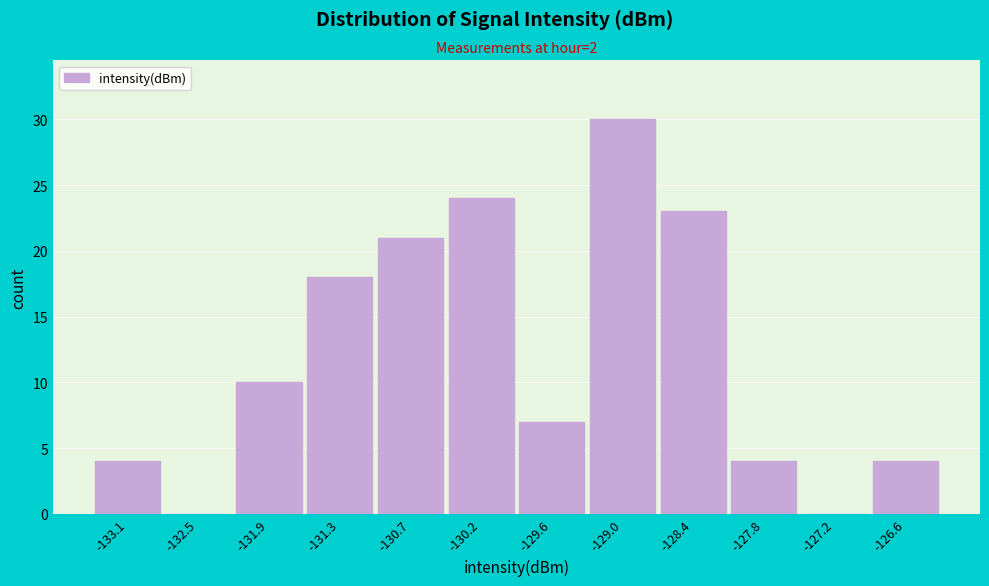

Reading right to left, what are all the values shown in this chart?

-126.6=4	-127.2=0	-127.8=4	-128.4=23	-129.0=30	-129.6=7	-130.2=24	-130.7=21	-131.3=18	-131.9=10	-132.5=0	-133.1=4